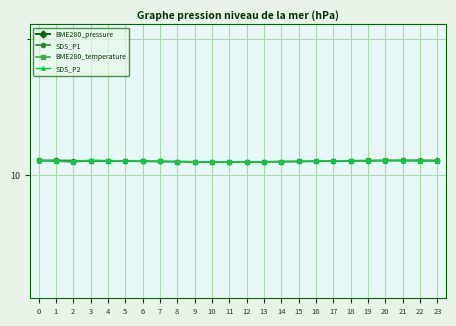

What is the greatest value displayed?

1005.6